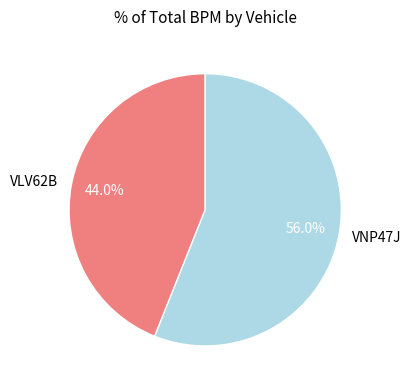

True or false: VNP47J accounts for 50% of the total.

False